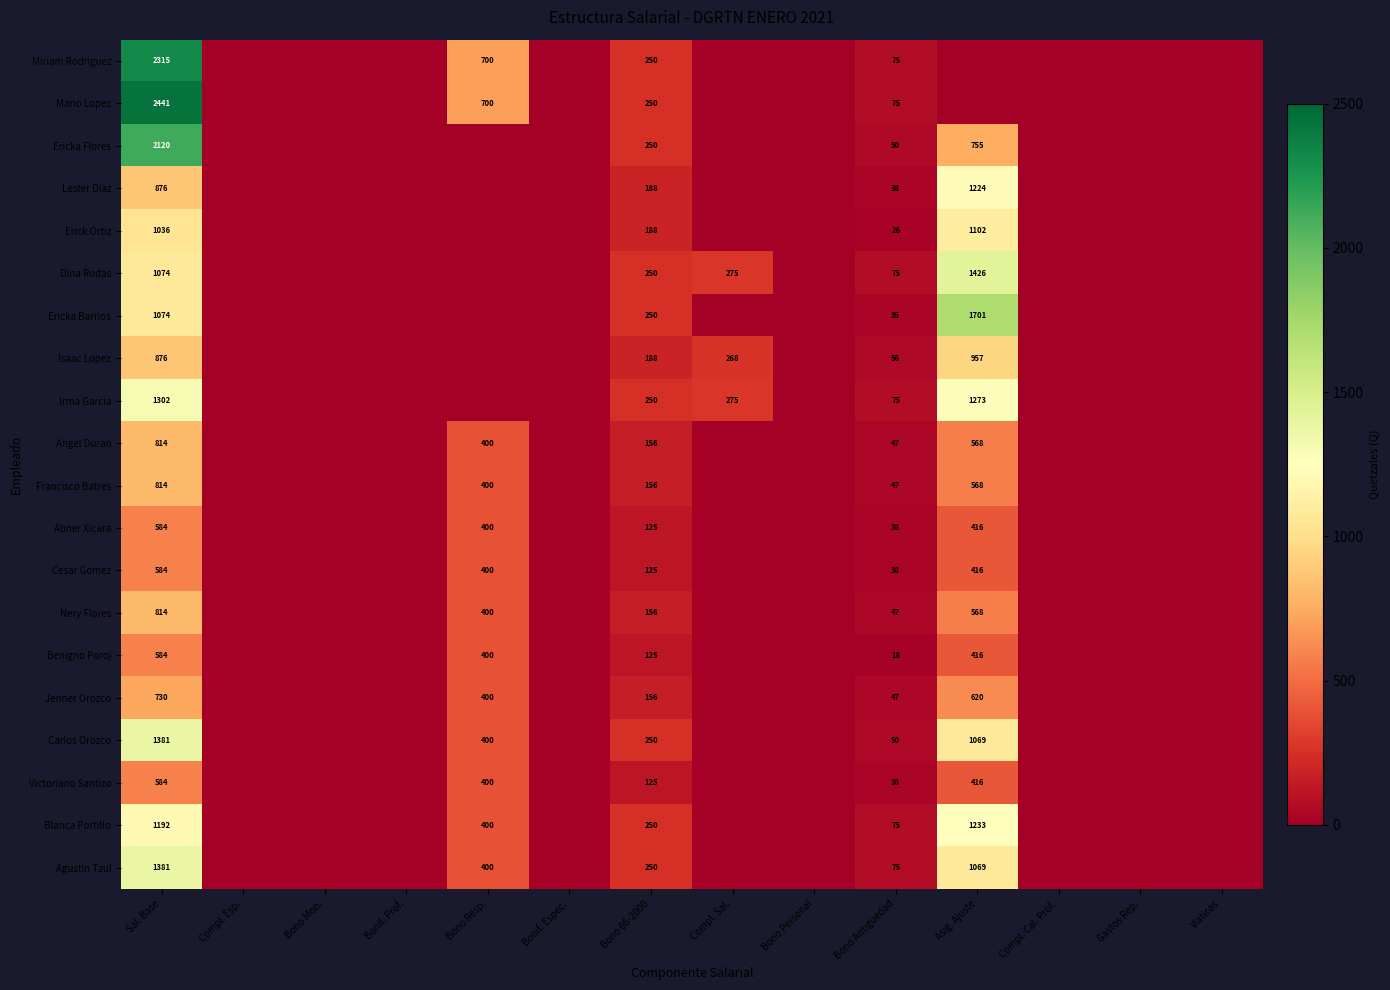

The value of Ericka Flores at Sal. Base is 997. True or false?

False